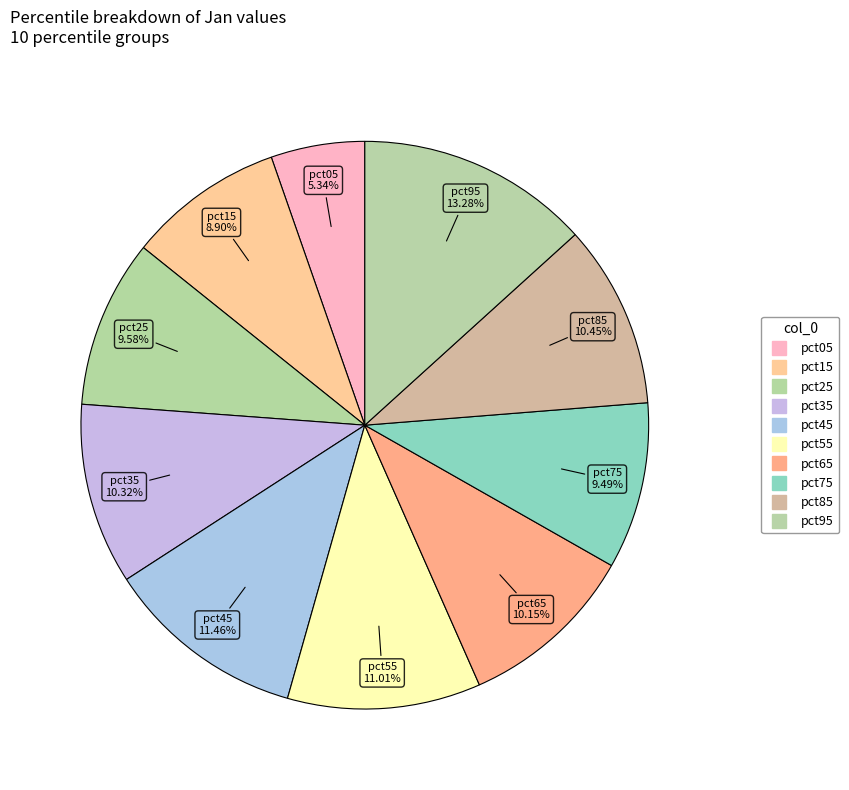

Count the number of slices in the pie.

10